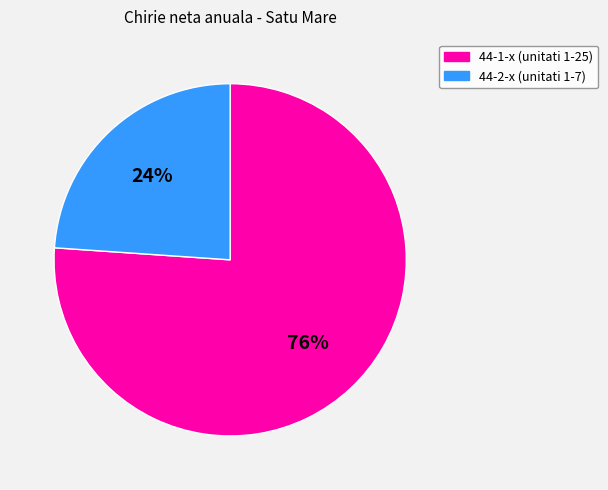

How many segments does this pie chart have?

2